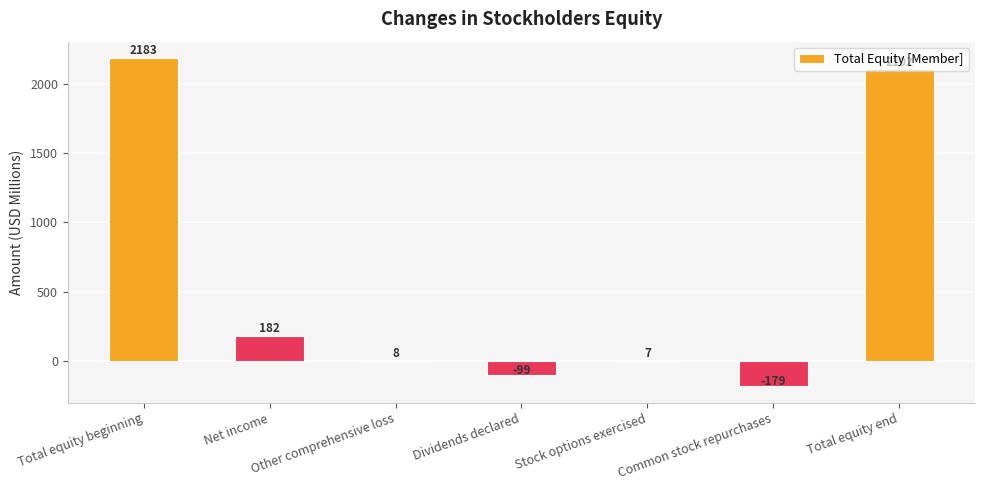

What is the sum of all values?

4204